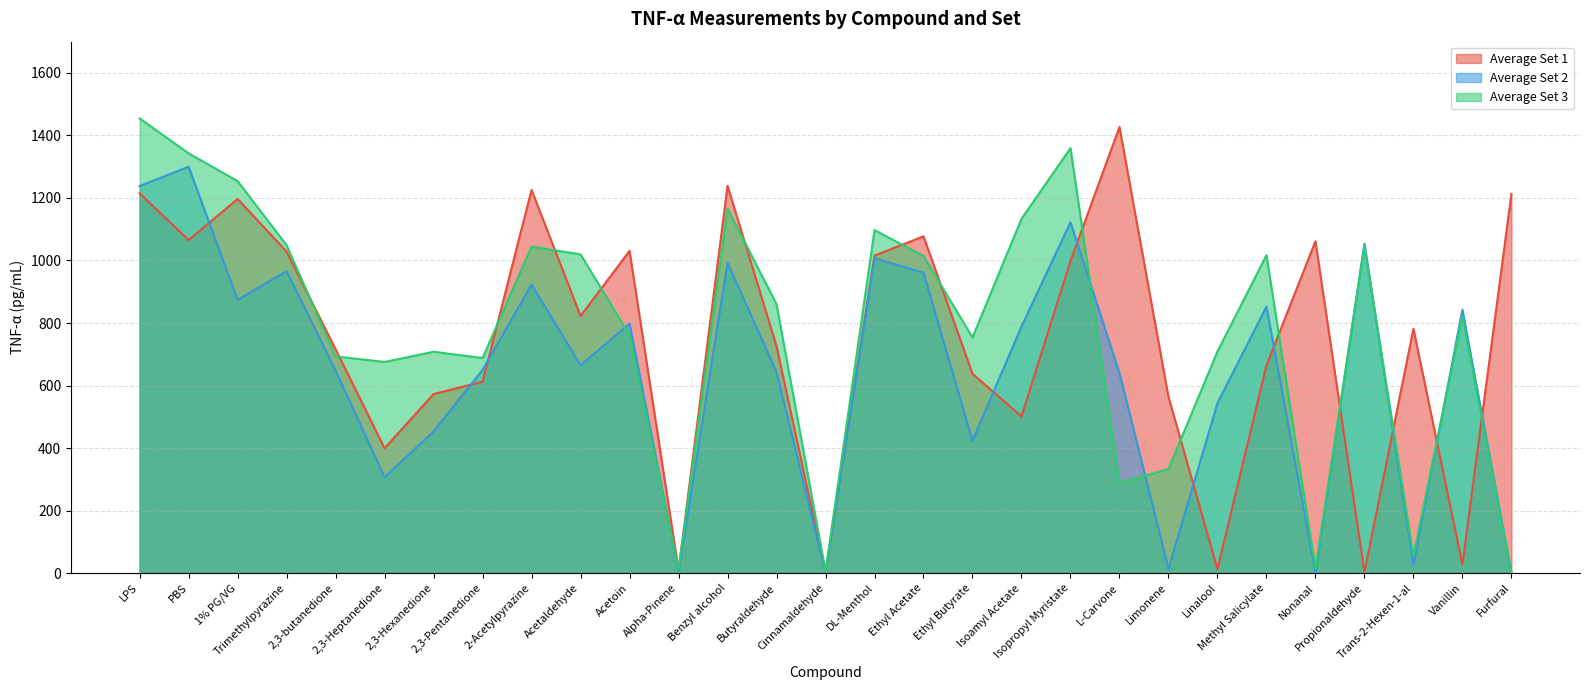

Which category has the highest value in the Average Set 2 series?

PBS